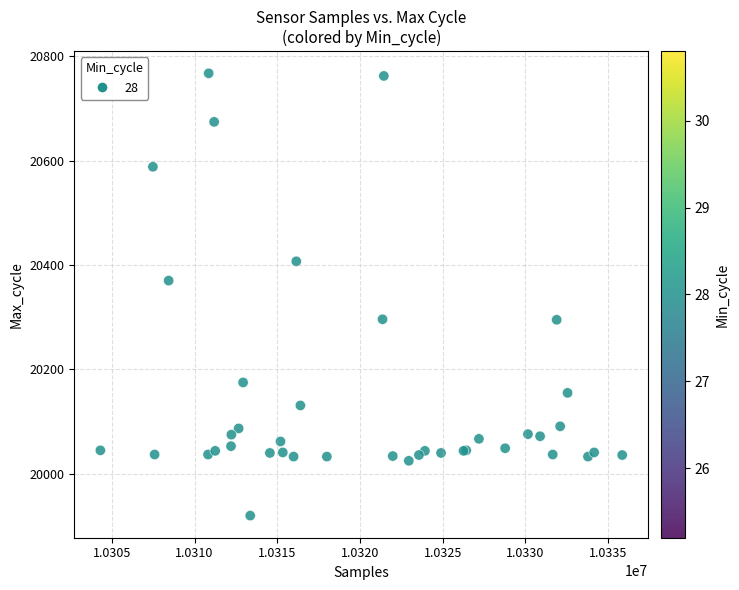

What Y value in the scatter plot is closest to 20343?

20370